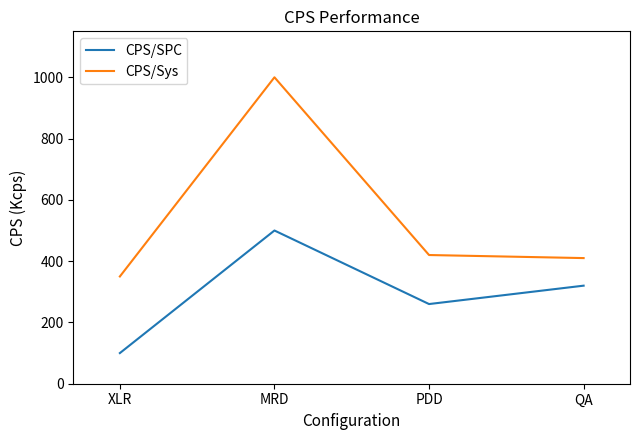

What is the lowest value of the CPS/SPC series?

100